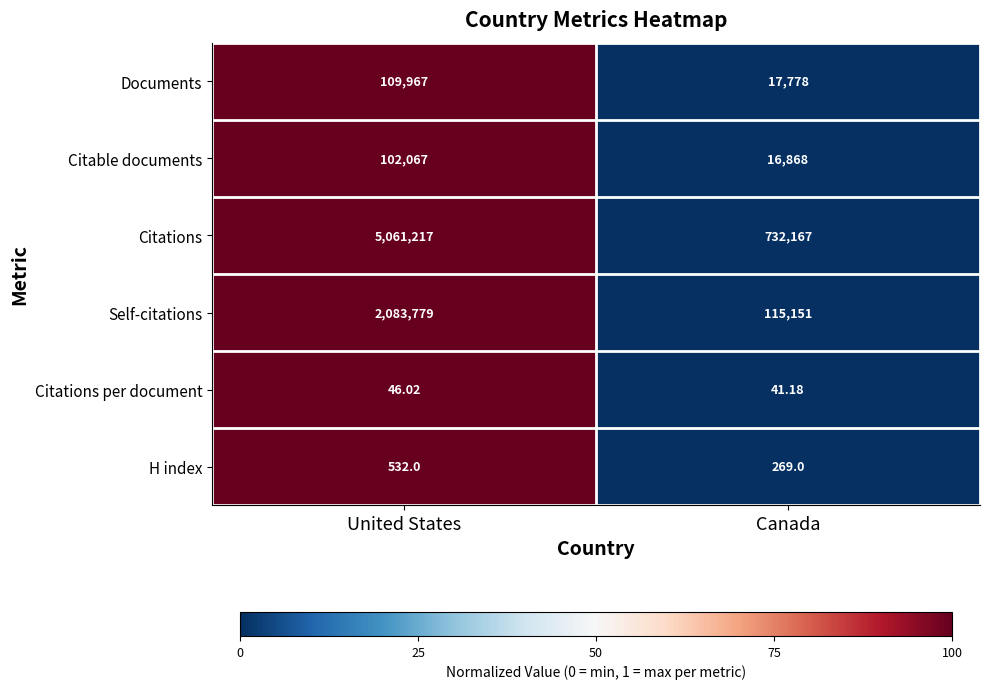

List the series in order of their peak value, lowest first.

Citations per document, H index, Citable documents, Documents, Self-citations, Citations